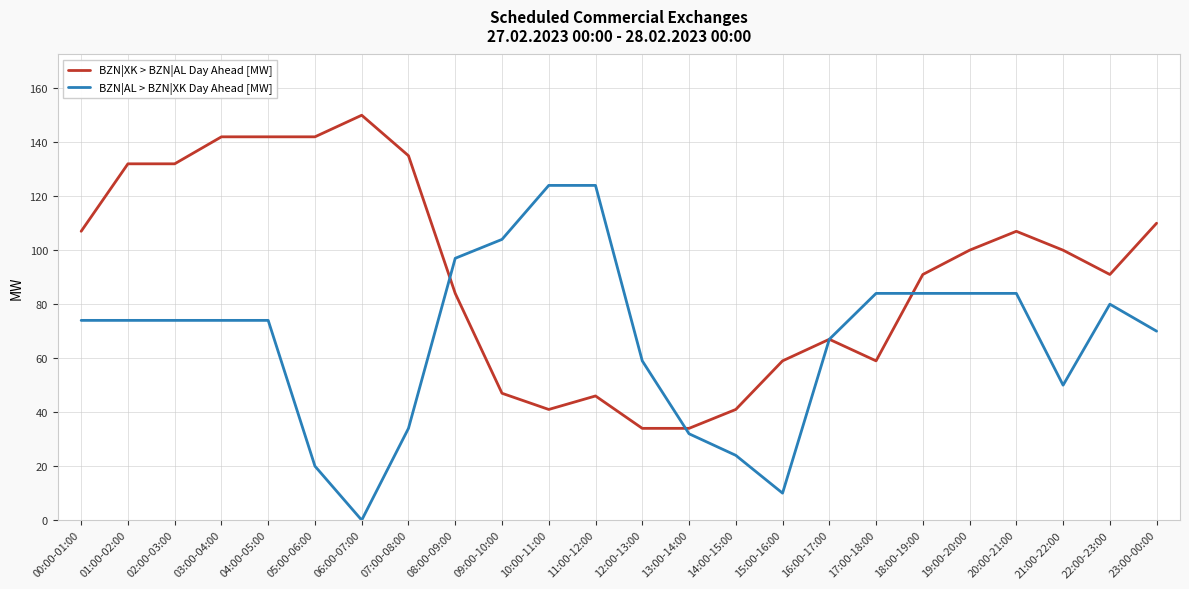

Reading right to left, extract all data points from this chart.

BZN|XK > BZN|AL Day Ahead [MW]: 23:00-00:00=110	22:00-23:00=91	21:00-22:00=100	20:00-21:00=107	19:00-20:00=100	18:00-19:00=91	17:00-18:00=59	16:00-17:00=67	15:00-16:00=59	14:00-15:00=41	13:00-14:00=34	12:00-13:00=34	11:00-12:00=46	10:00-11:00=41	09:00-10:00=47	08:00-09:00=84	07:00-08:00=135	06:00-07:00=150	05:00-06:00=142	04:00-05:00=142	03:00-04:00=142	02:00-03:00=132	01:00-02:00=132	00:00-01:00=107
BZN|AL > BZN|XK Day Ahead [MW]: 23:00-00:00=70	22:00-23:00=80	21:00-22:00=50	20:00-21:00=84	19:00-20:00=84	18:00-19:00=84	17:00-18:00=84	16:00-17:00=67	15:00-16:00=10	14:00-15:00=24	13:00-14:00=32	12:00-13:00=59	11:00-12:00=124	10:00-11:00=124	09:00-10:00=104	08:00-09:00=97	07:00-08:00=34	06:00-07:00=0	05:00-06:00=20	04:00-05:00=74	03:00-04:00=74	02:00-03:00=74	01:00-02:00=74	00:00-01:00=74